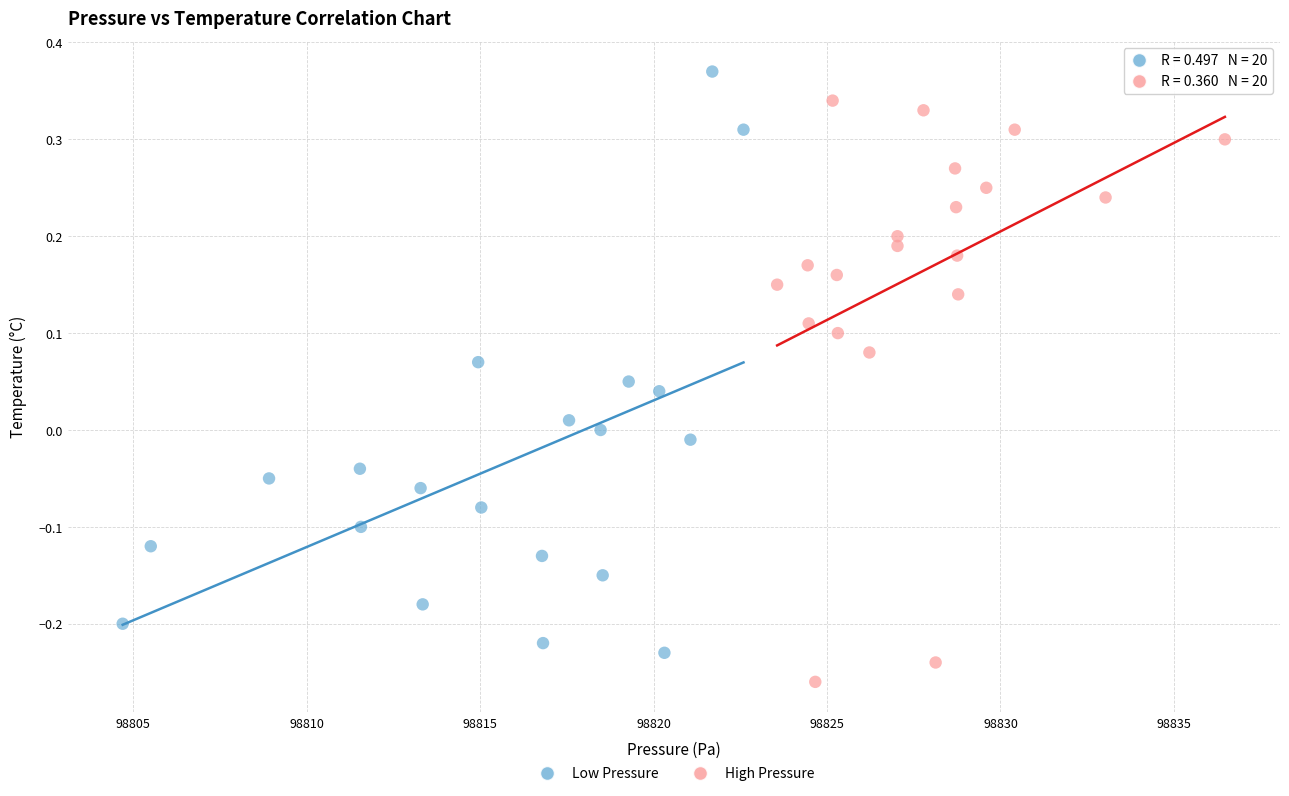

Which series contains the highest Y value?

Low Pressure